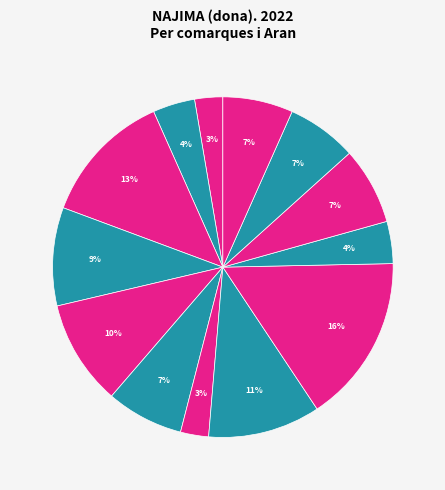

How many segments does this pie chart have?

13